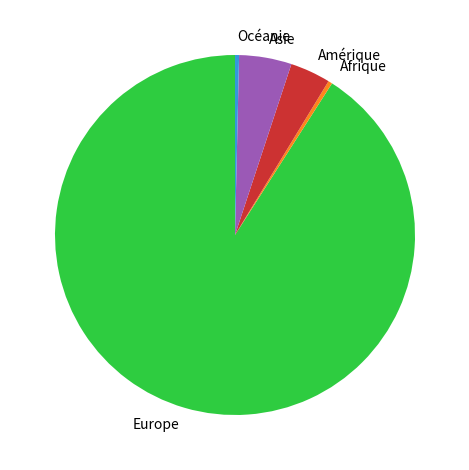

Do Europe and Amérique together represent more than half of the pie?

Yes